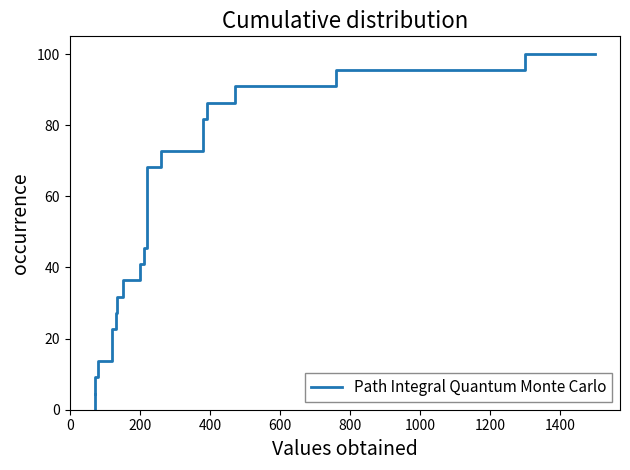

Reading left to right, transcribe all the data shown in this chart.

4.5	9.1	13.6	18.2	22.7	27.3	31.8	36.4	40.9	45.5	50.0	54.5	59.1	63.6	68.2	72.7	77.3	81.8	86.4	90.9	95.5	100.0